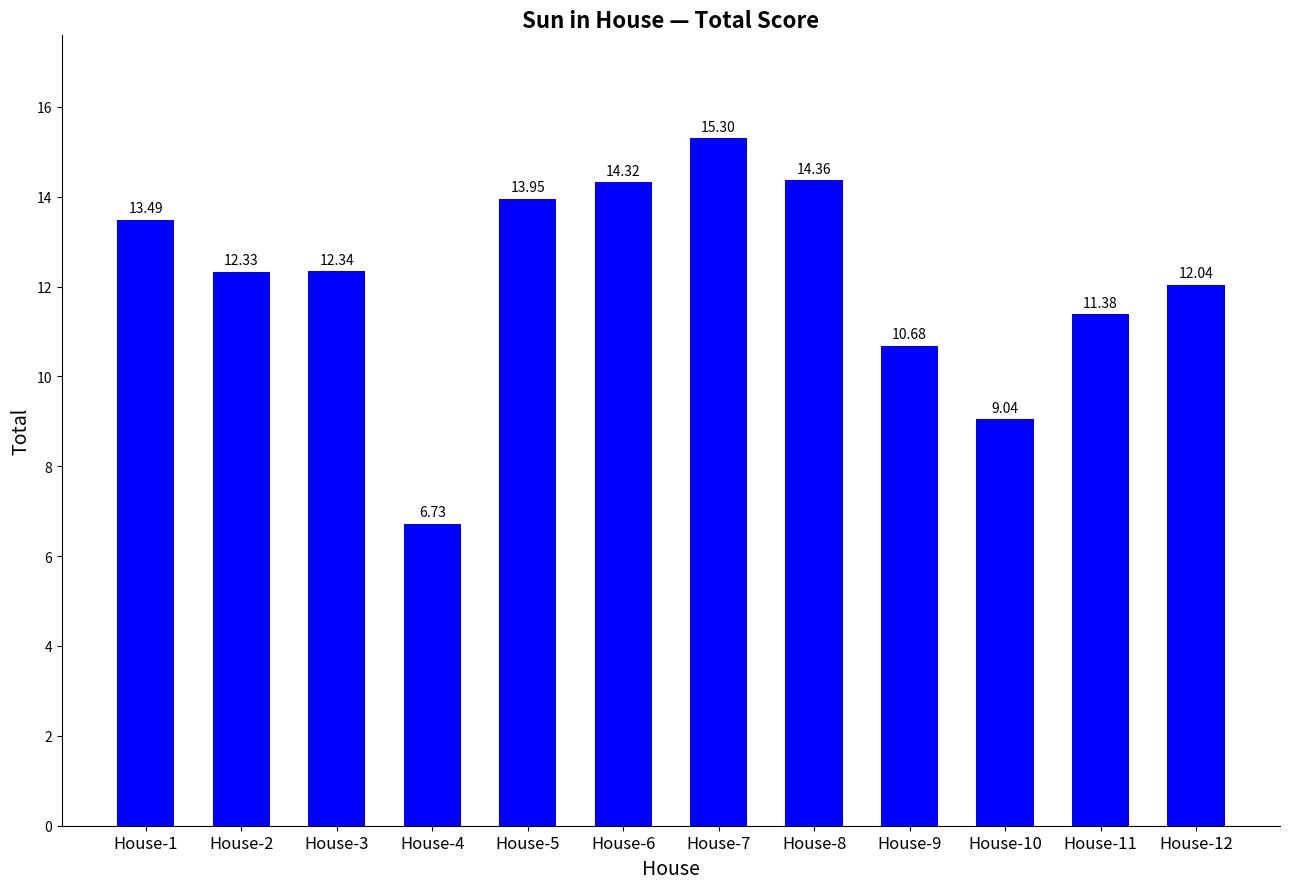

How many values are below 12?

4